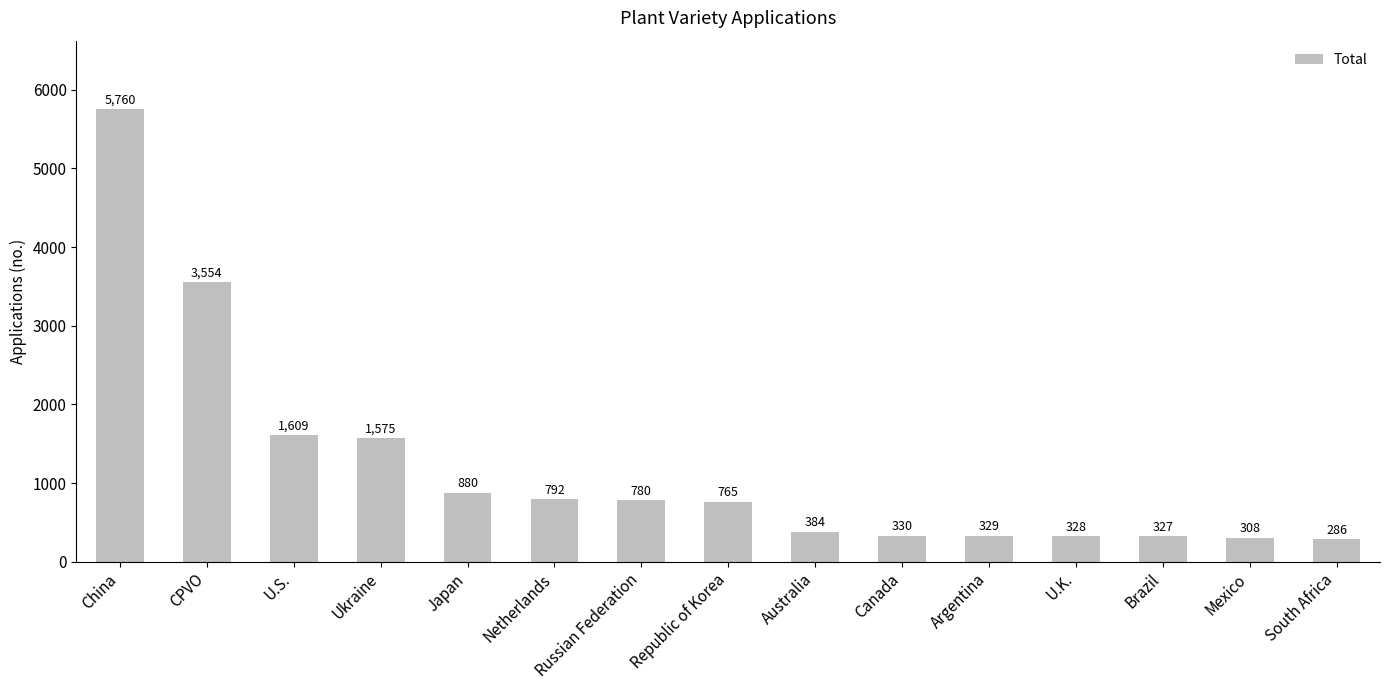

What is the minimum value shown in the chart?

286